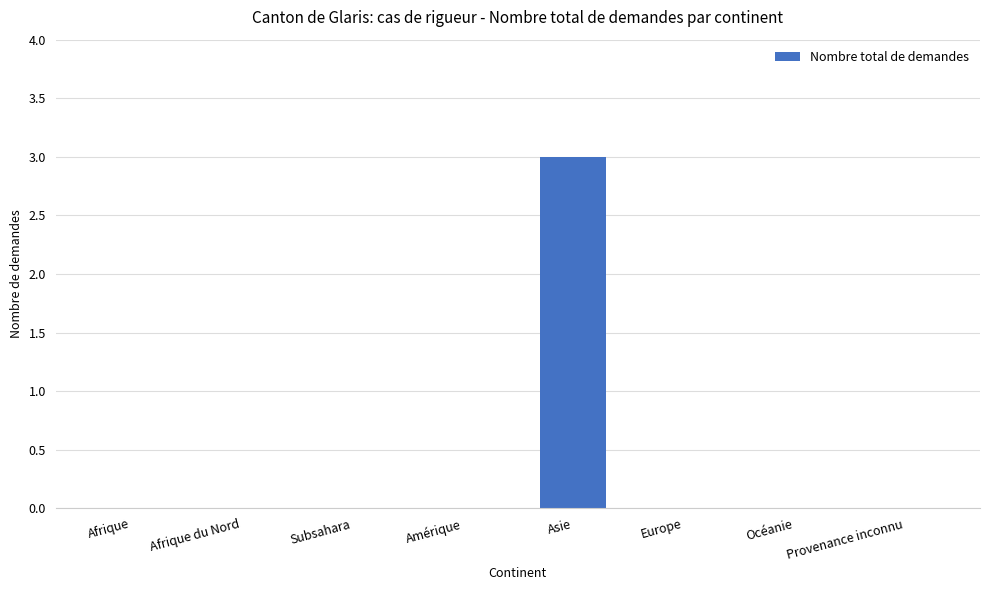

What is the greatest value displayed?

3